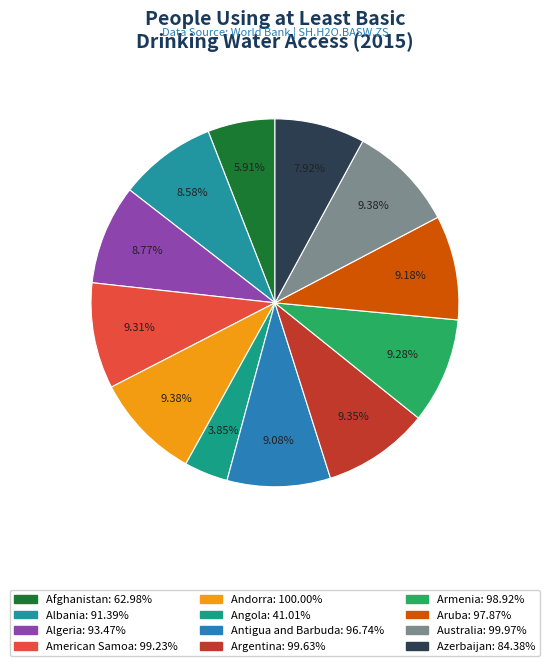

What portion of the pie excludes Australia?

90.6%